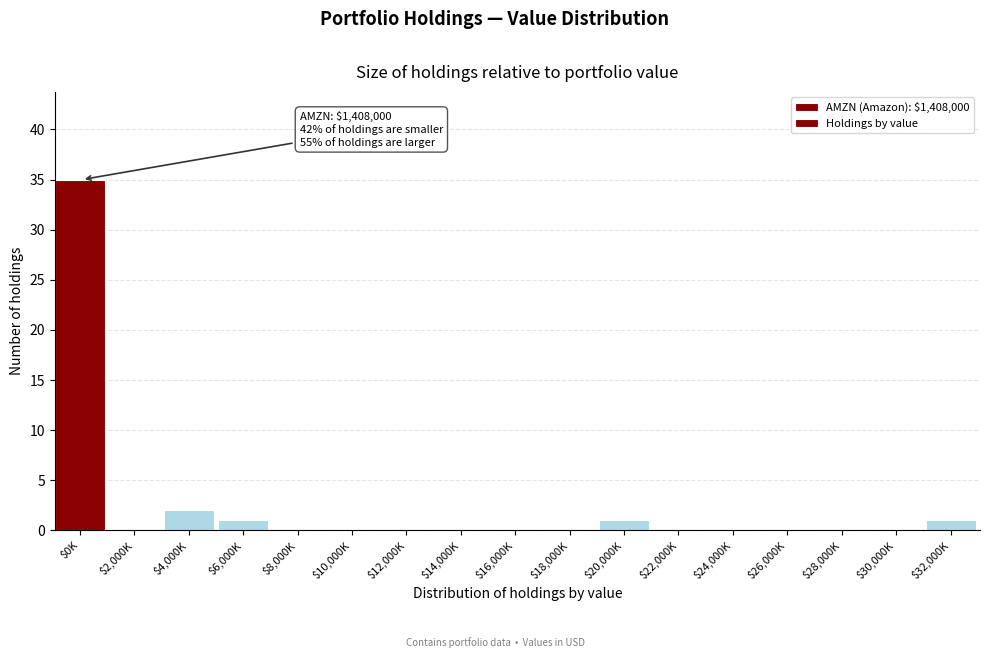

Is it true that the value at $32,000K is 1?

True